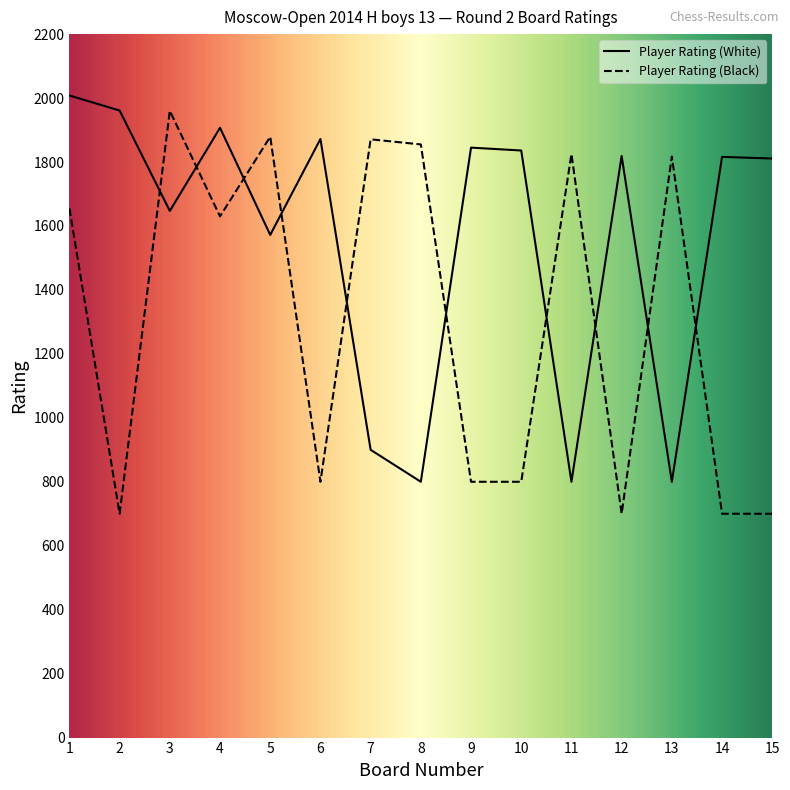

The Player Rating (Black) series shows 2321 at 1. True or false?

False